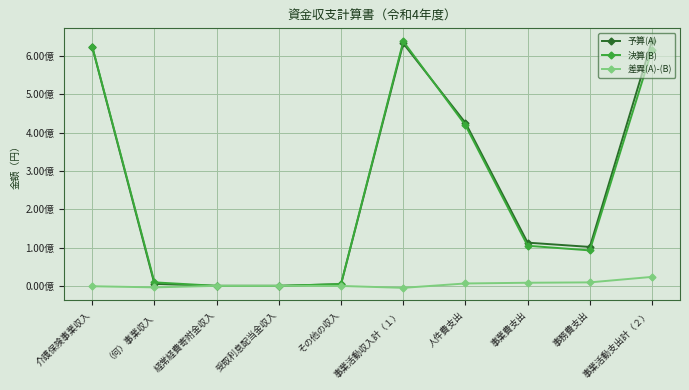

What is the total value across all series at 人件費支出?

851580000